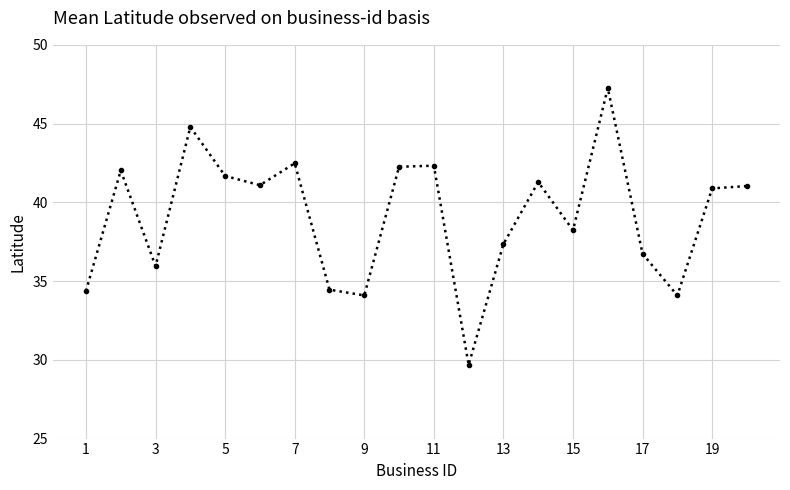

What is the maximum value shown in the chart?

47.3